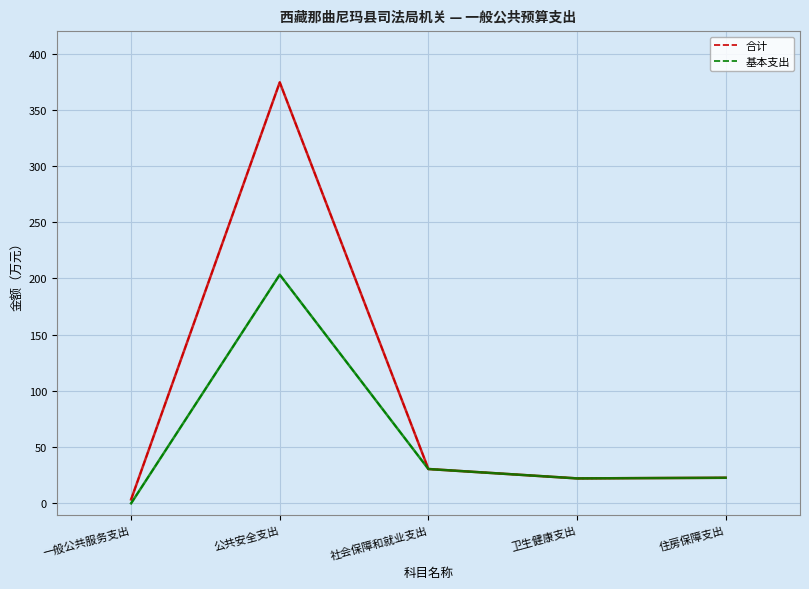

What is the approximate value of 基本支出 at 公共安全支出?

203.4